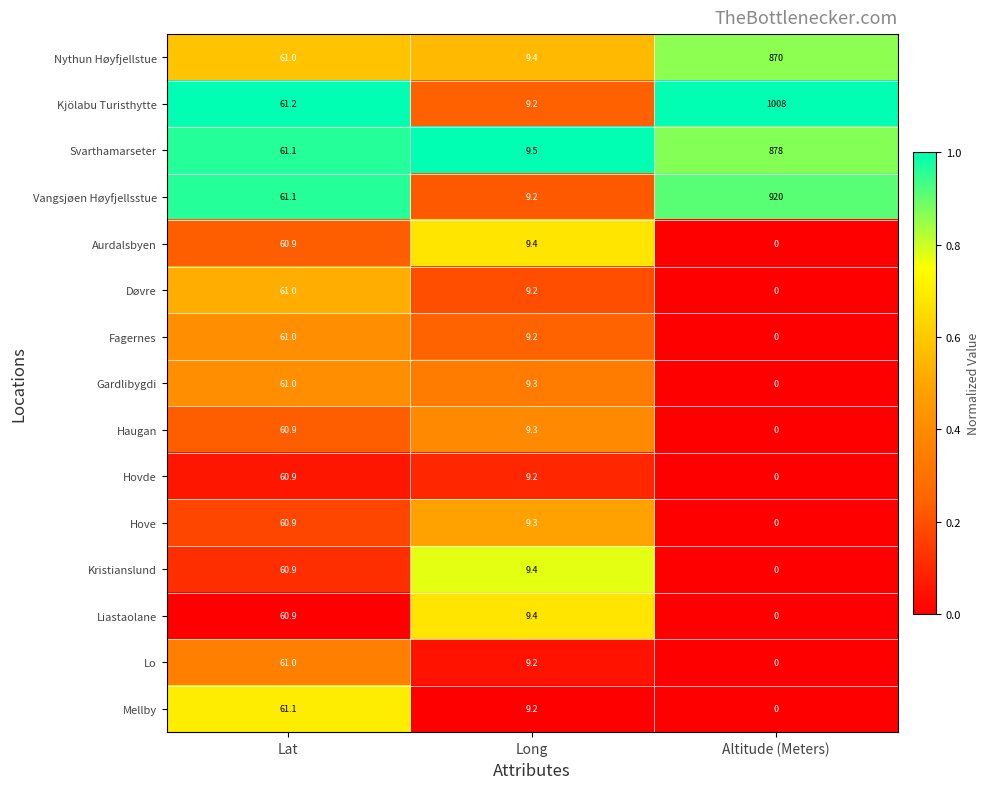

Which series has the largest total across all categories?

Kjölabu Turisthytte